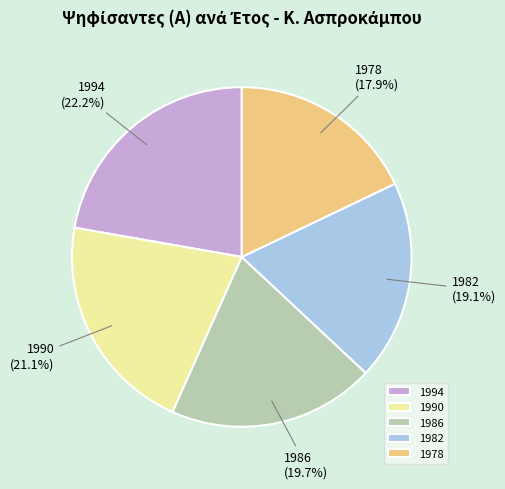

True or false: 1978 accounts for 18% of the total.

True